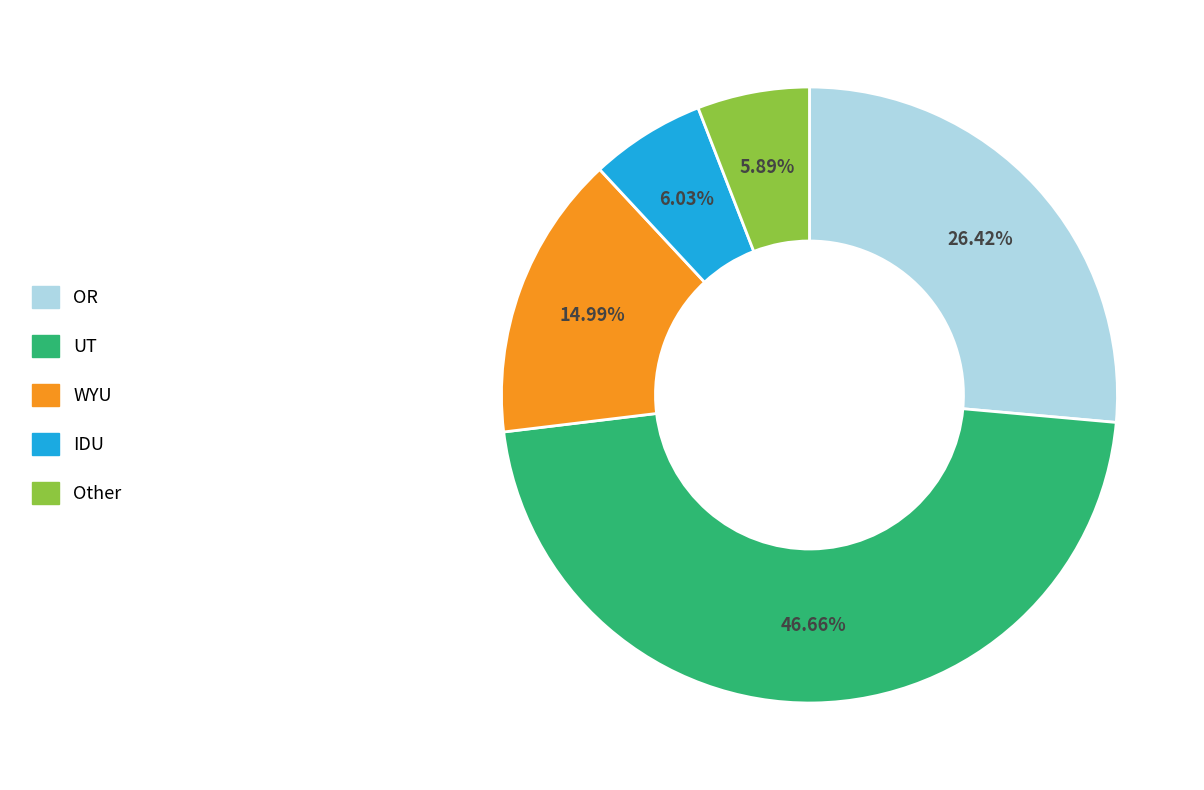

Does any single category account for the majority?

No